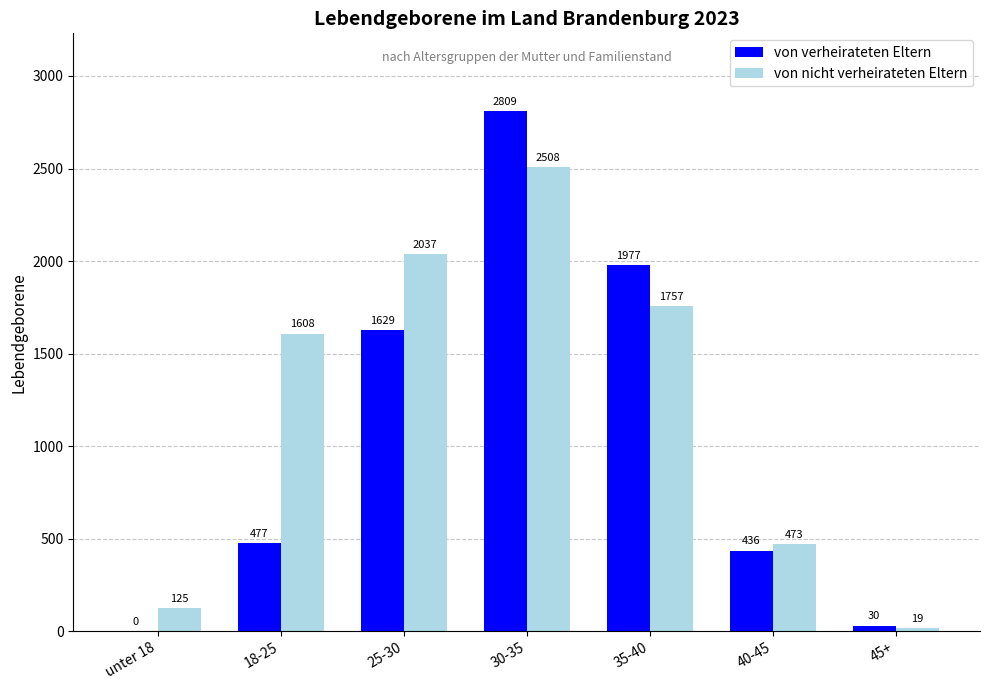

Does the chart contain stacked bars?

No